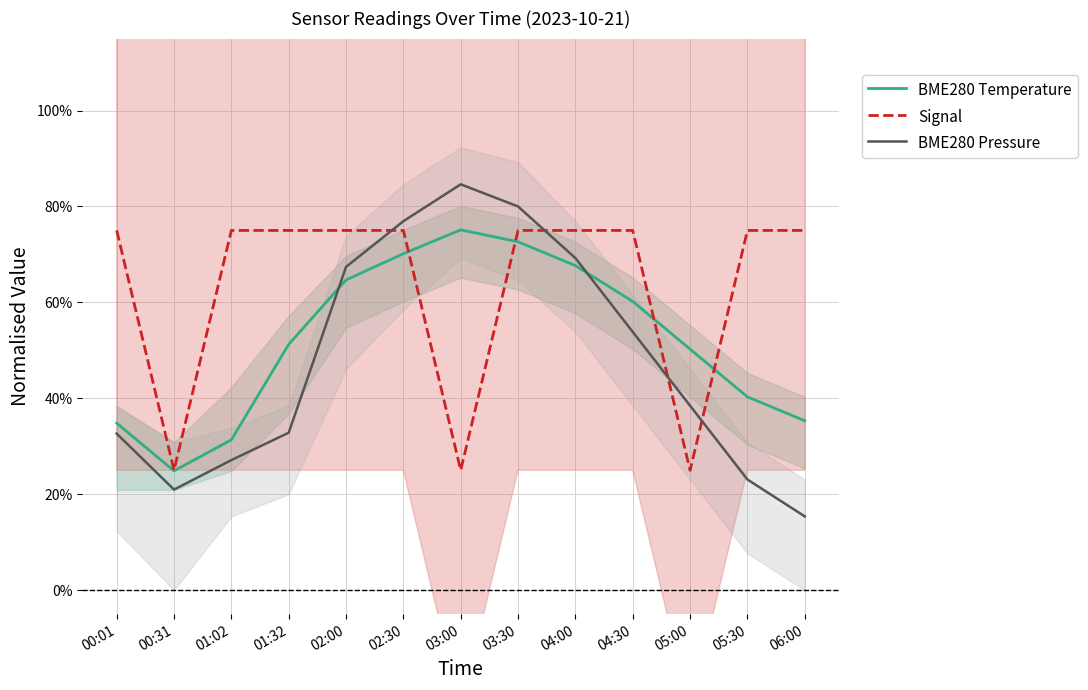

What value does the Signal series have at 03:30?

0.8